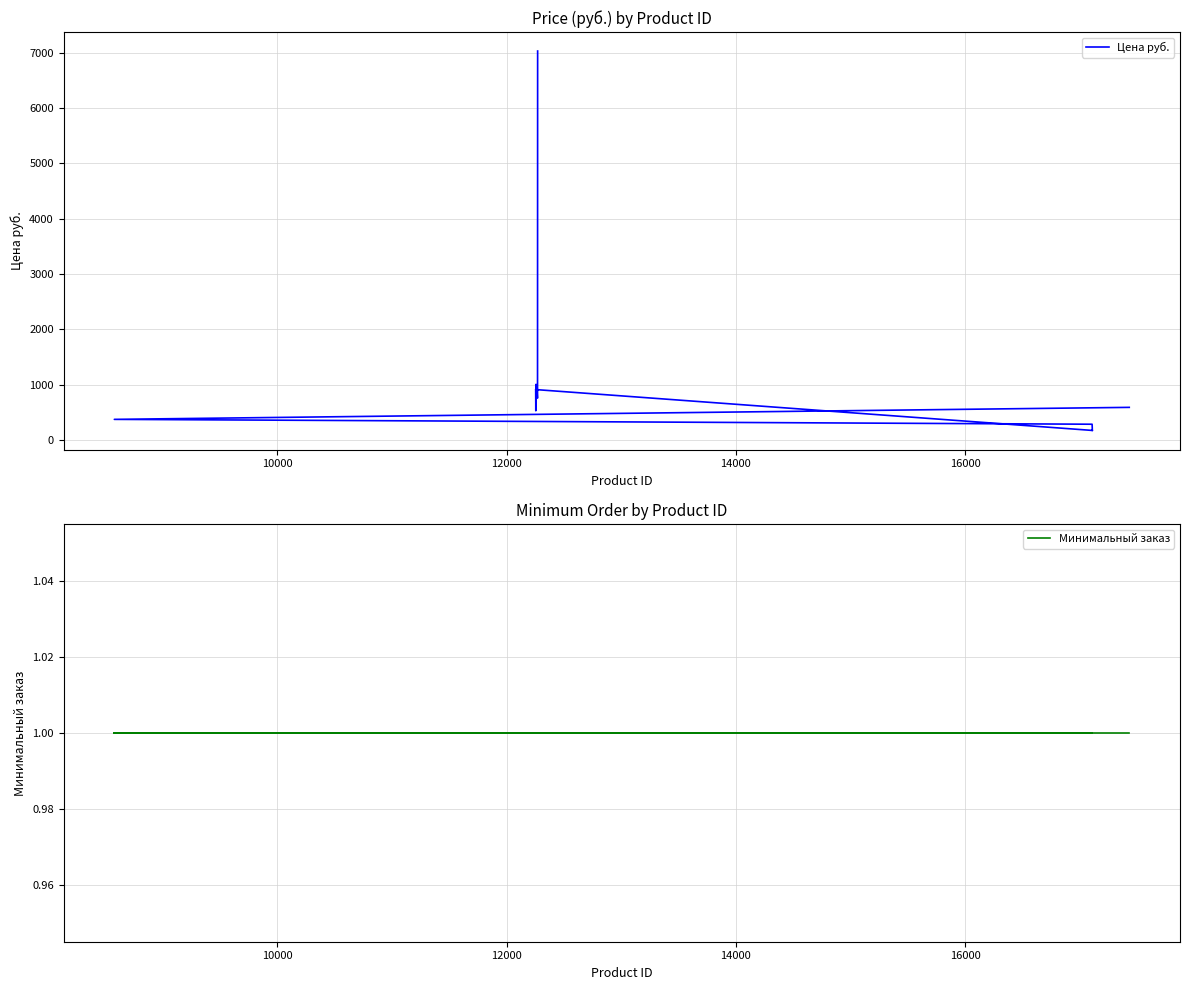

True or false: Минимальный заказ and Цена руб. intersect in this chart.

False